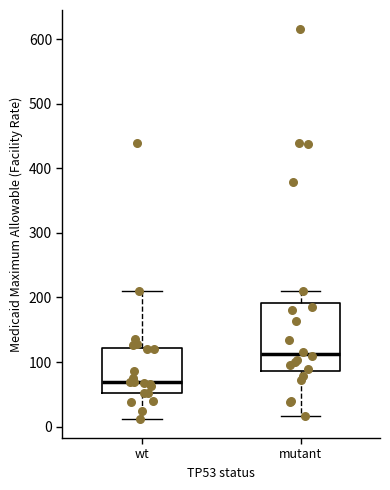

Reading left to right, transcribe this box plot: for each box, give where its median line is, the range the box spans, and where its two whiskers end, as read against the y-axis. The values are not printed on the chart, so give them approximately, as read against the axis.

wt: median 70, box 50 to 120, whiskers 10 to 210
mutant: median 110, box 90 to 190, whiskers 20 to 210